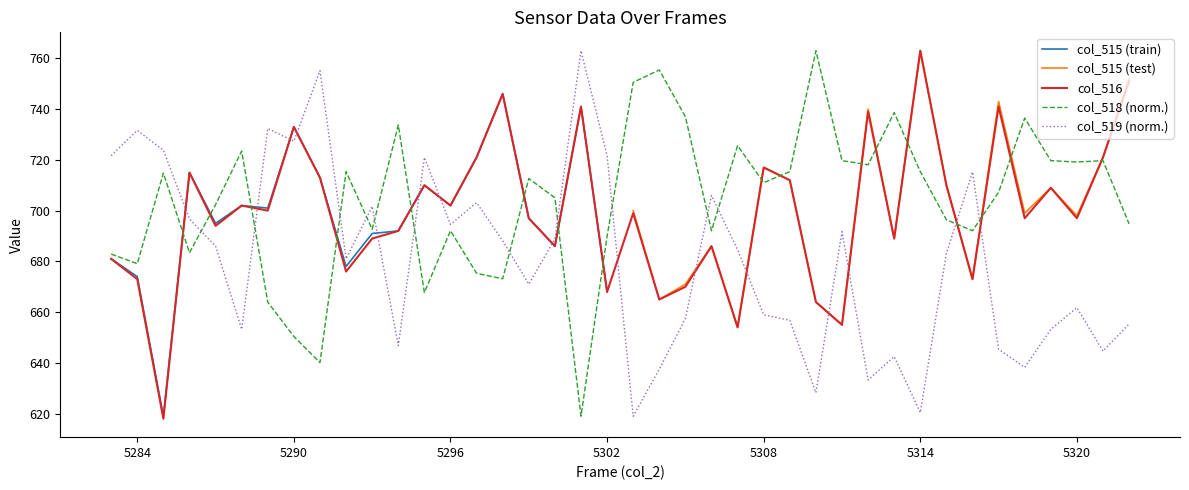

Does the chart have visible grid lines?

No